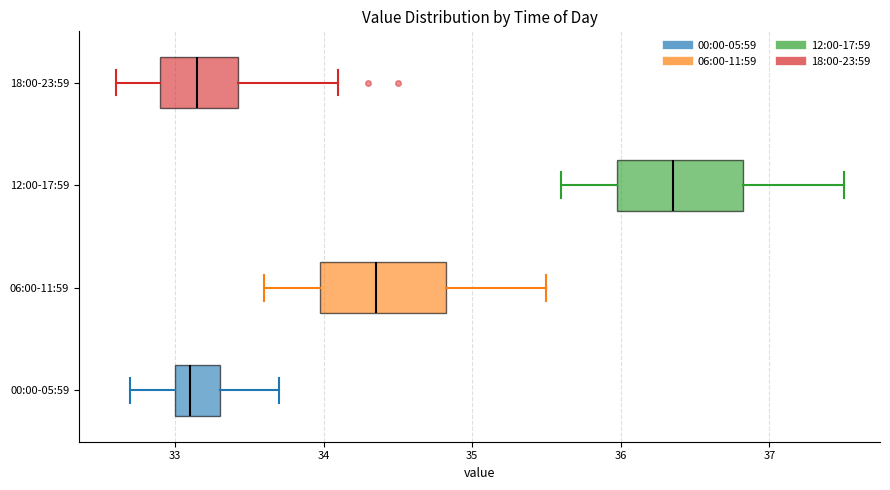

Where does the left whisker of the box for 12:00-17:59 end on the x-axis? The values are not printed on the chart, so give them approximately, as read against the axis.

35.6